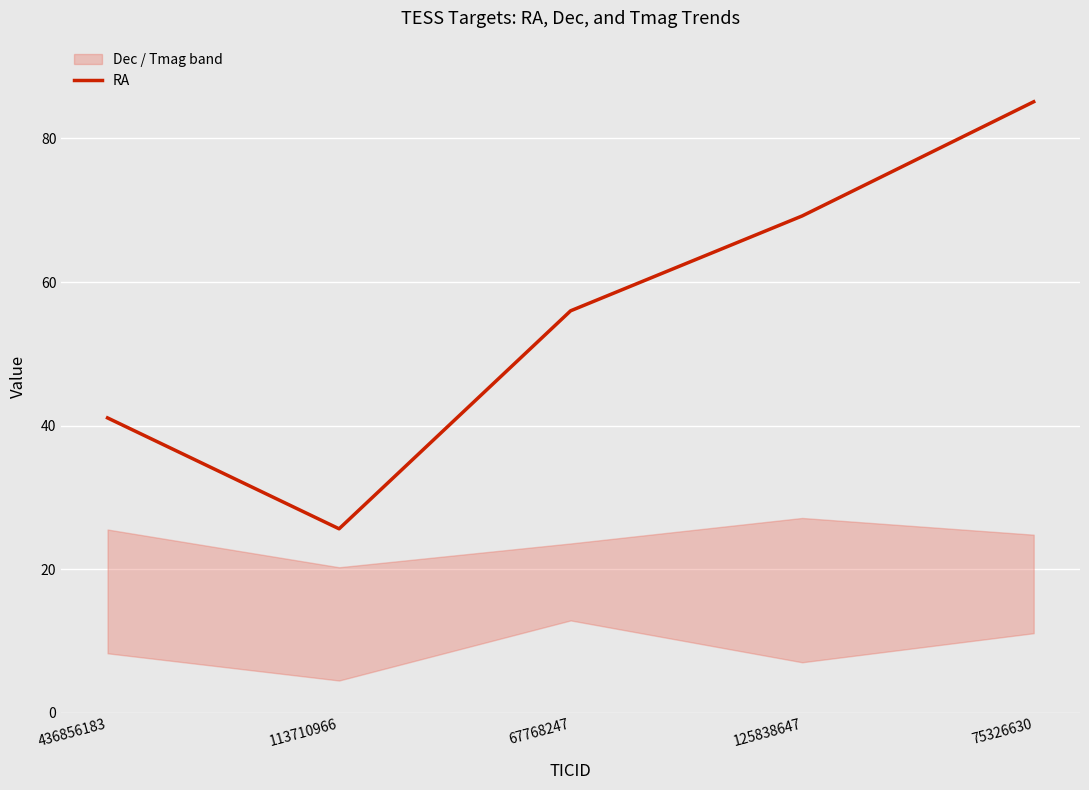

At which label is the value closest to 55?

67768247